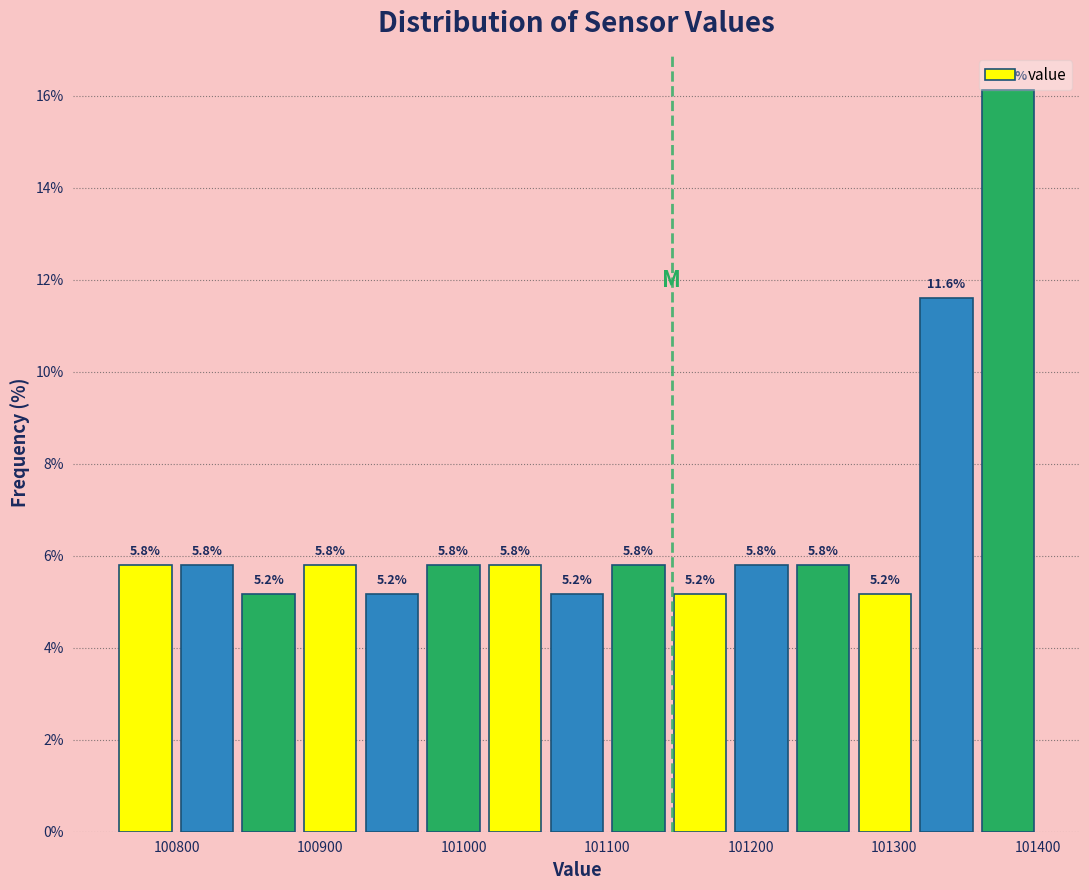

Reading left to right, transcribe this chart: for each bar, give the range it covers on the x-axis and its height. The bar edges are not printed on the chart, so give them approximately, as read against the axis.

100760 to 100800: 5.8
100800 to 100850: 5.8
100850 to 100890: 5.2
100890 to 100930: 5.8
100930 to 100970: 5.2
100970 to 101020: 5.8
101020 to 101060: 5.8
101060 to 101100: 5.2
101100 to 101150: 5.8
101150 to 101190: 5.2
101190 to 101230: 5.8
101230 to 101280: 5.8
101280 to 101320: 5.2
101320 to 101360: 11.6
101360 to 101400: 16.1